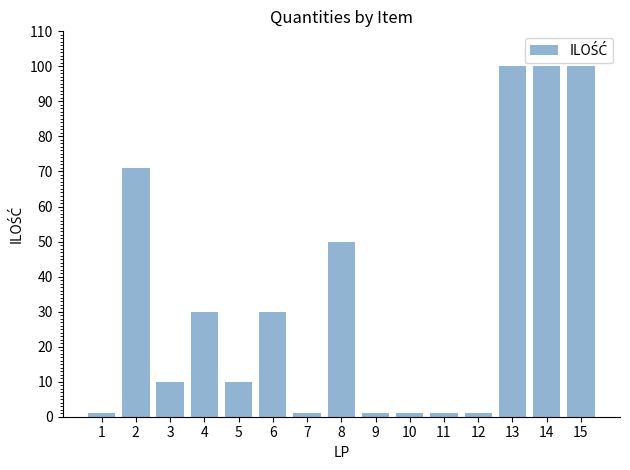

Between 7 and 4, which is larger?

4